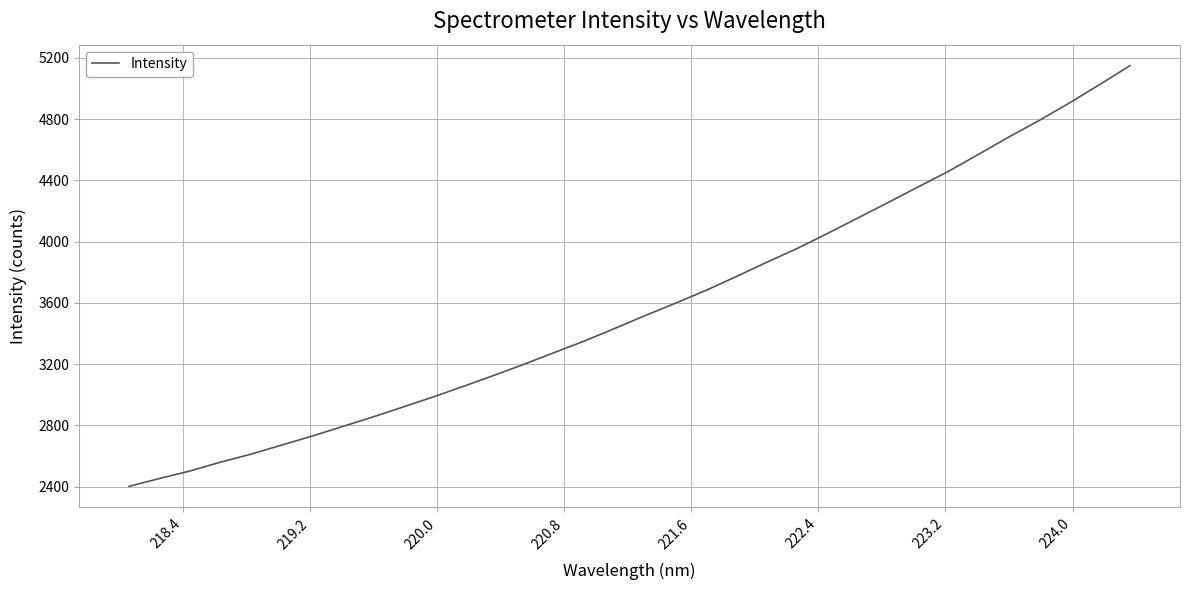

What is the maximum value shown in the chart?

5149.5